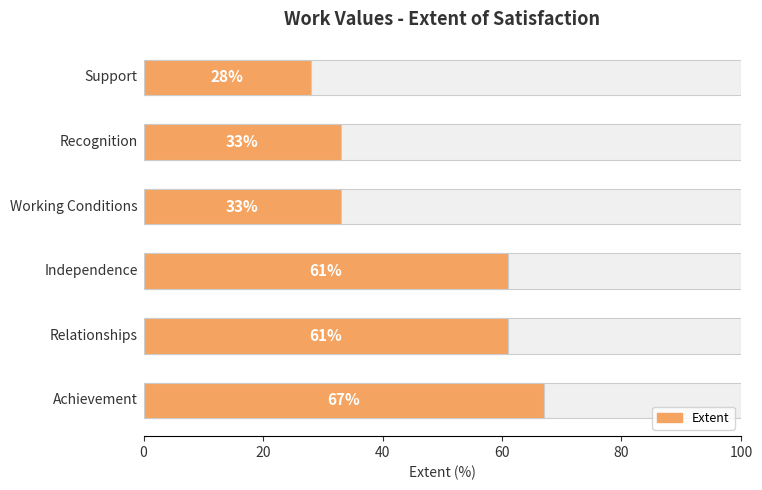

The chart shows a value of 6 at 100. True or false?

False